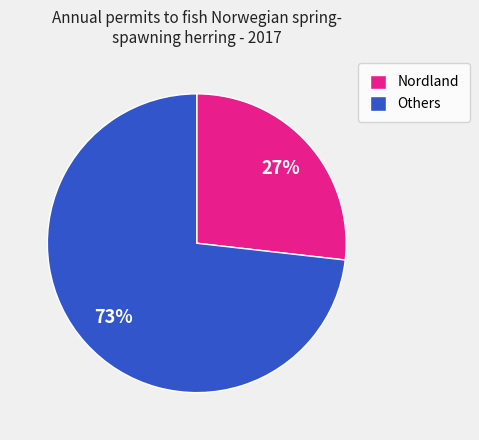

The Others slice represents 87% of the pie. True or false?

False